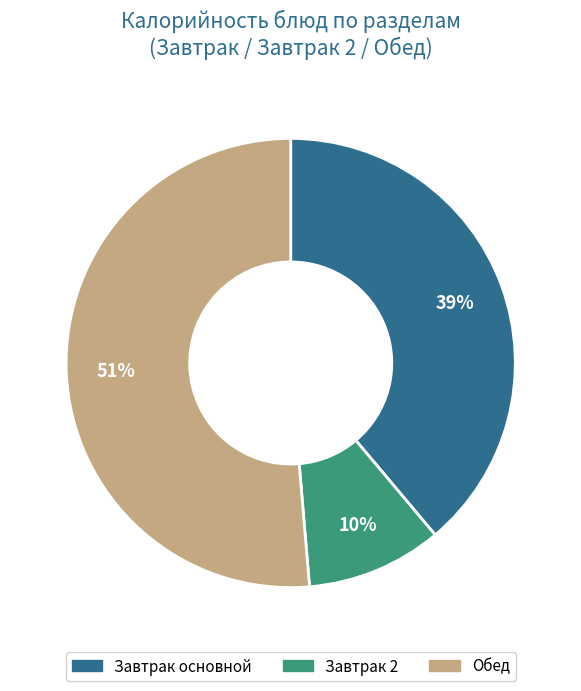

Is there any slice that represents more than half of the pie?

Yes